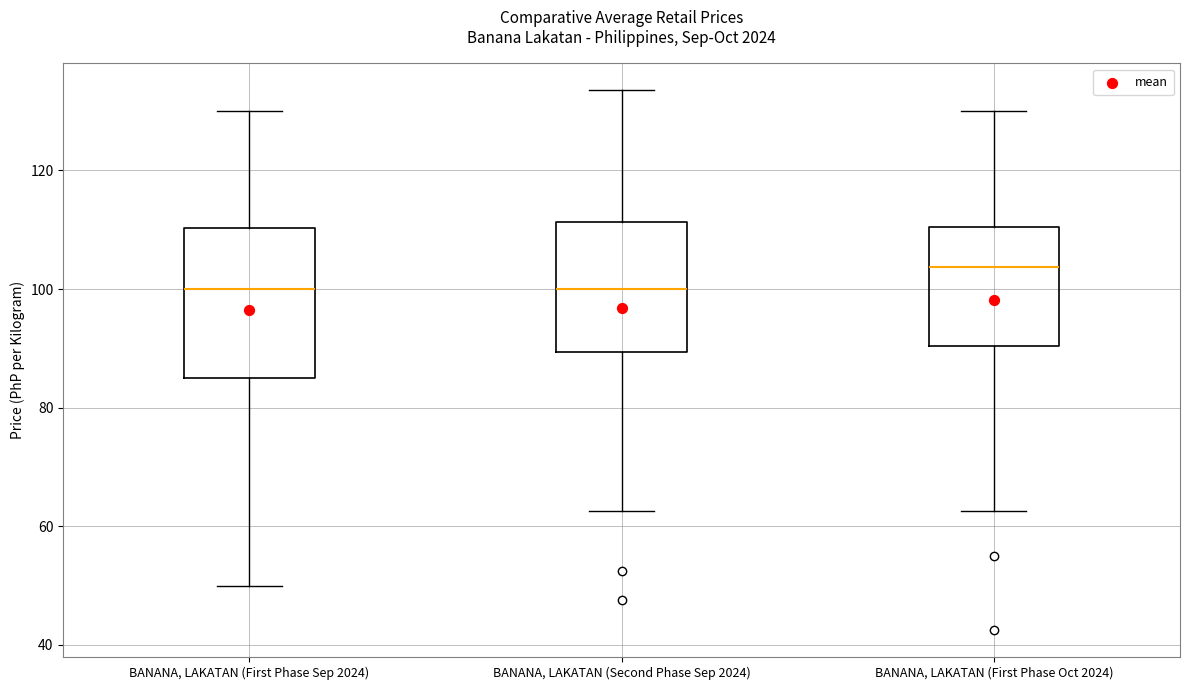

Comparing the boxes themselves (not the whiskers), which one is the tallest?

BANANA, LAKATAN (First Phase Sep 2024)